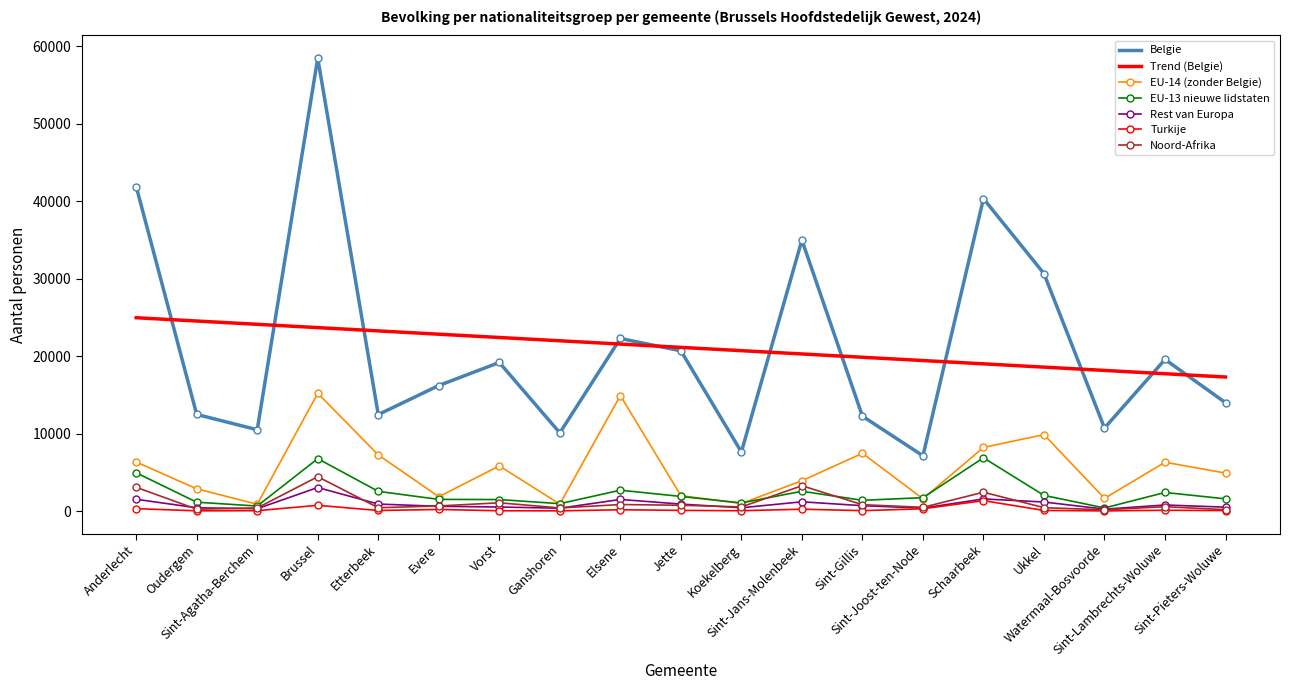

What are all the series names shown in the legend?

Belgie, Trend (Belgie), EU-14 (zonder Belgie), EU-13 nieuwe lidstaten, Rest van Europa, Turkije, Noord-Afrika